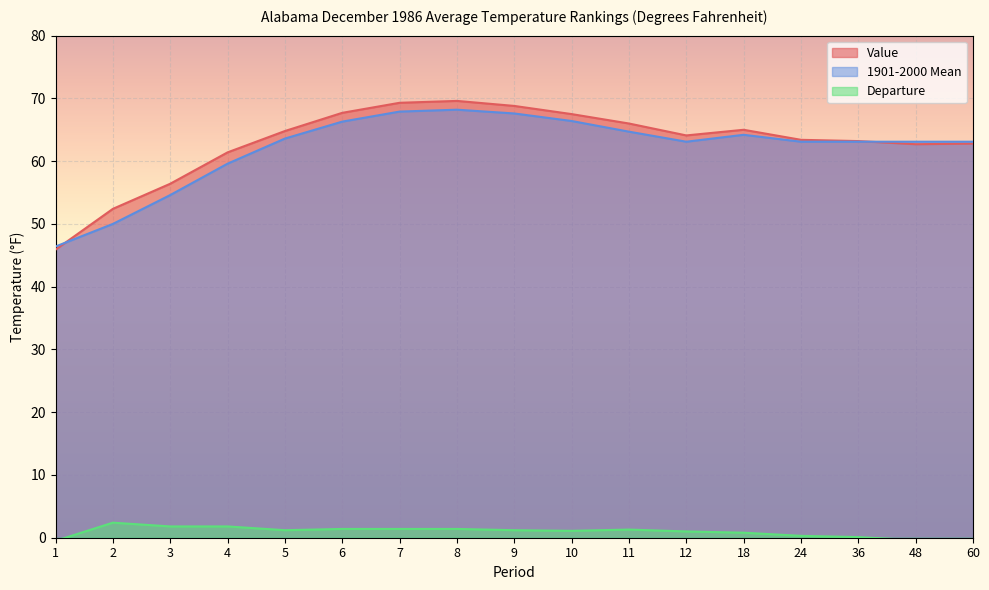

True or false: Departure has more than 1 points higher than both neighbors.

True